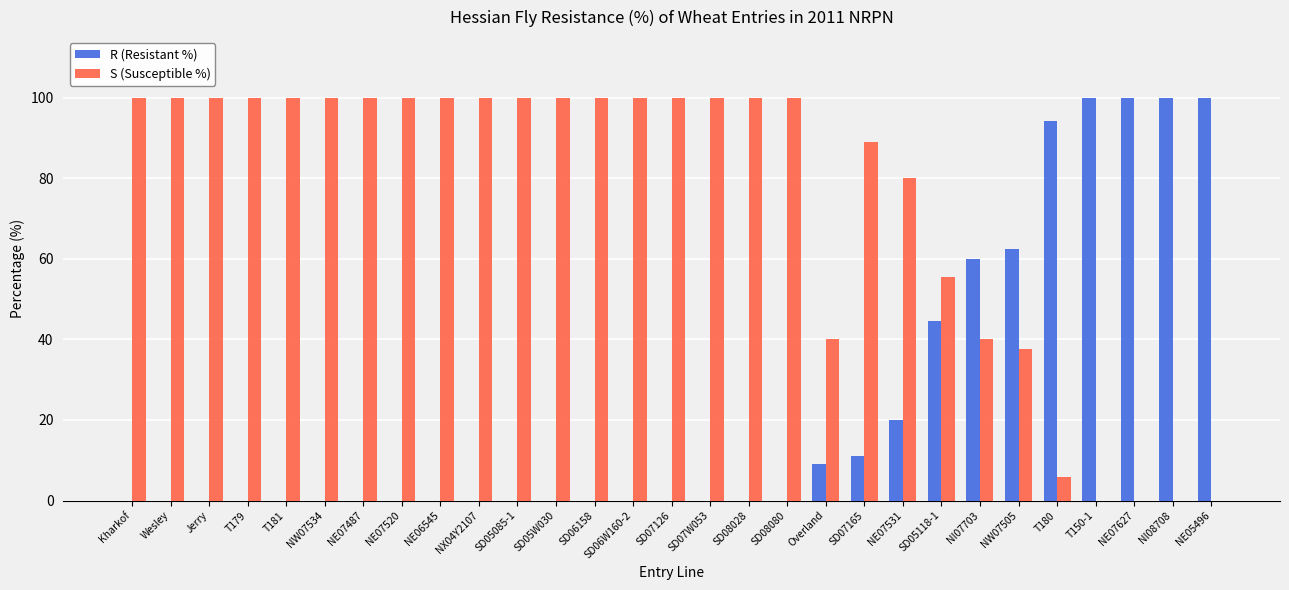

The value of R (Resistant %) at T179 is -60.3. True or false?

False